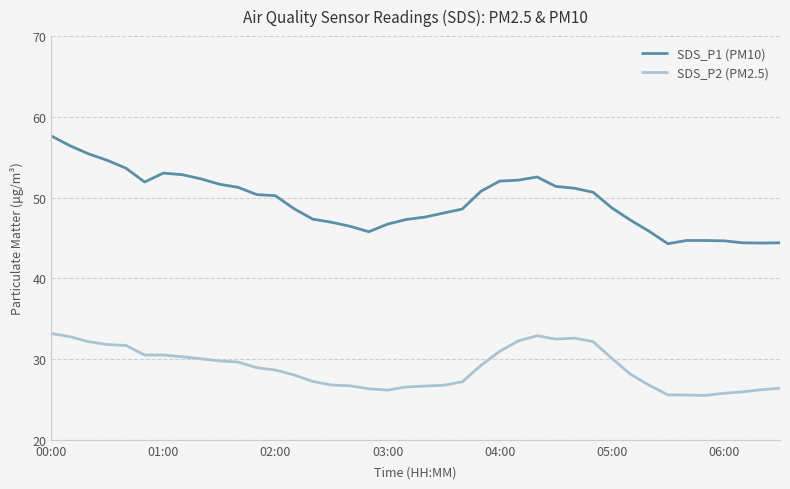

List the series in order of their peak value, lowest first.

SDS_P2 (PM2.5), SDS_P1 (PM10)